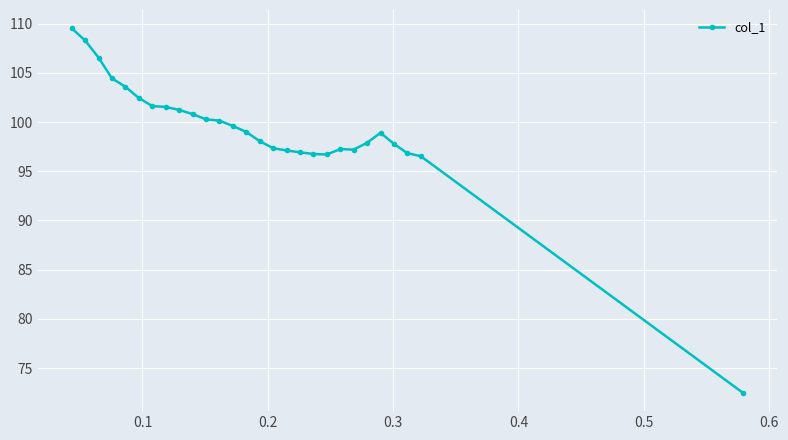

Count the number of data series in this chart.

1